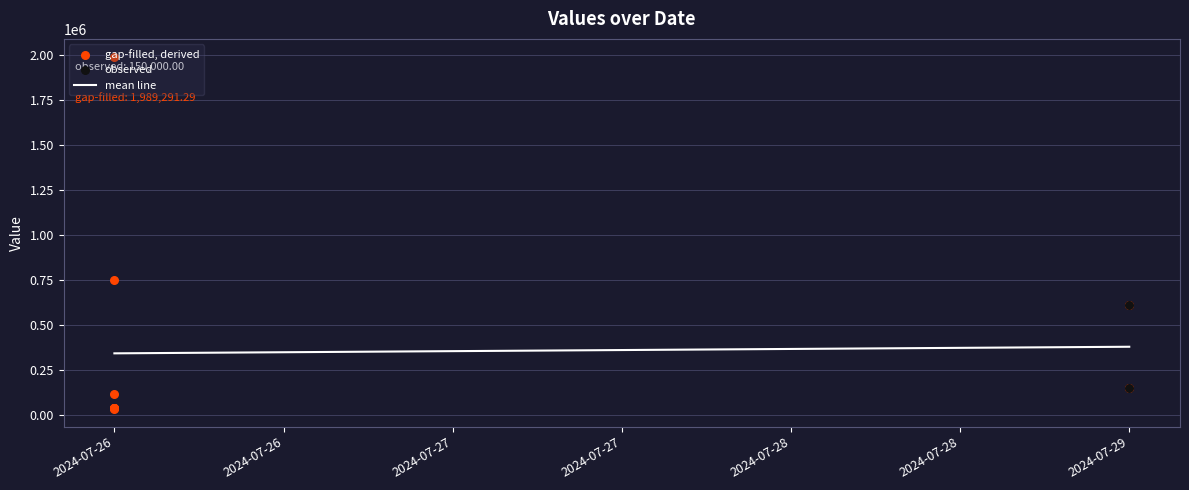

Which has a higher value, 2024-07-26 or 2024-07-26?

2024-07-26